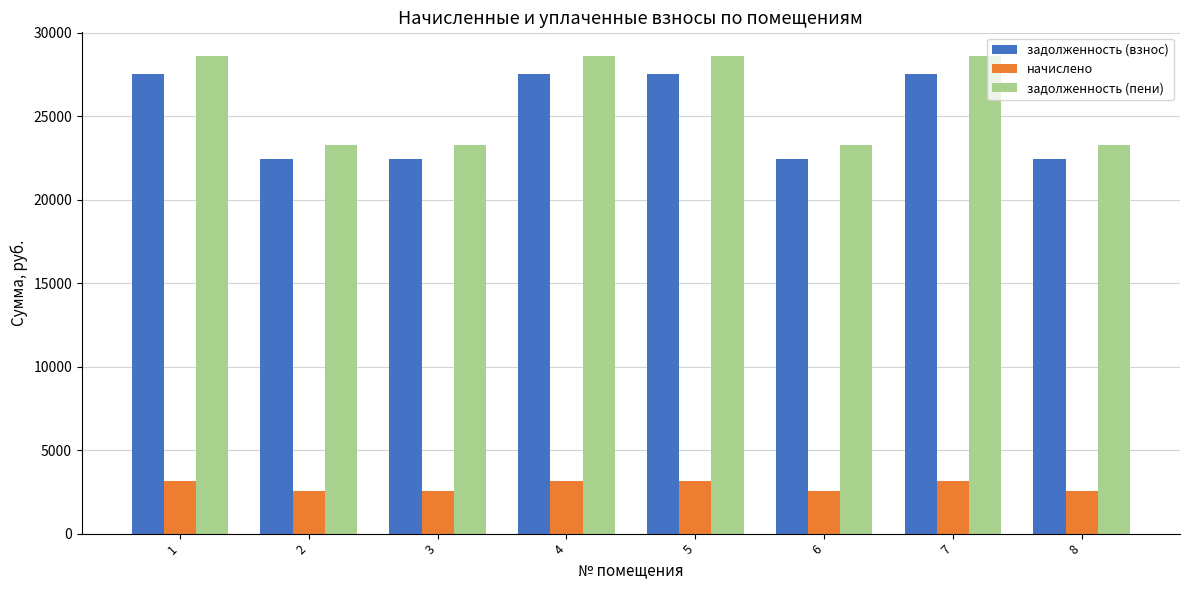

Is the value of задолженность (взнос) at 2 greater than the value of задолженность (пени) at 1?

No